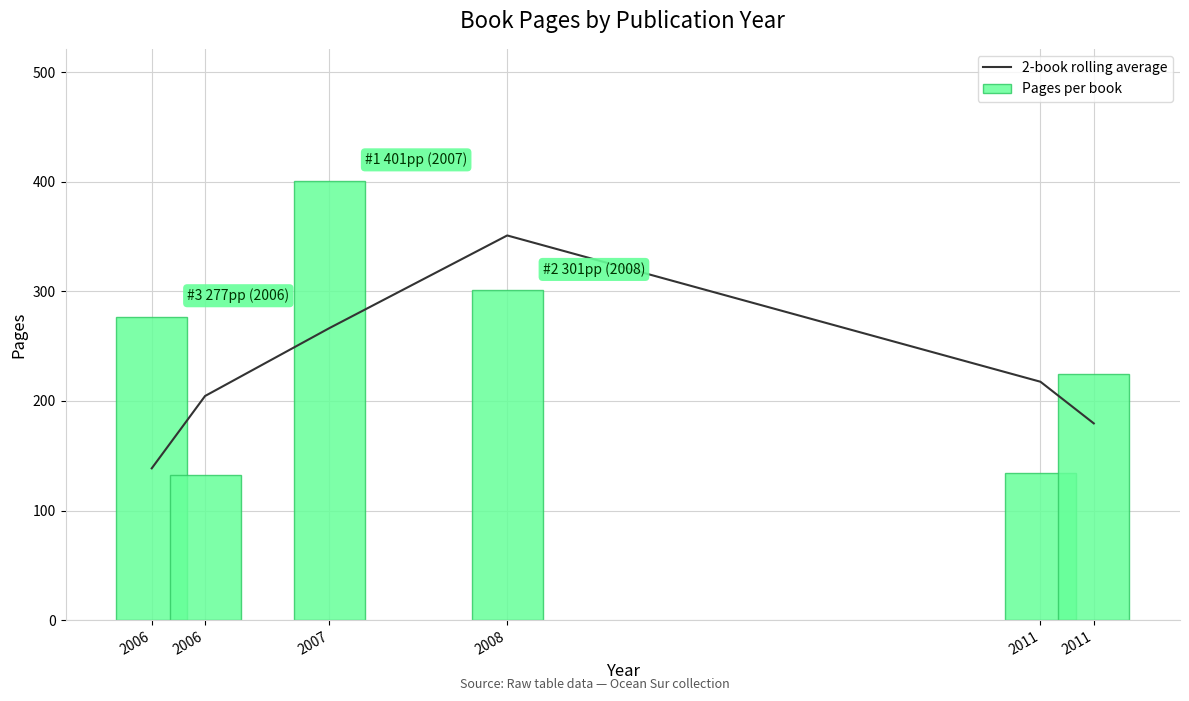

Which series has the widest spread of values?

Pages per book